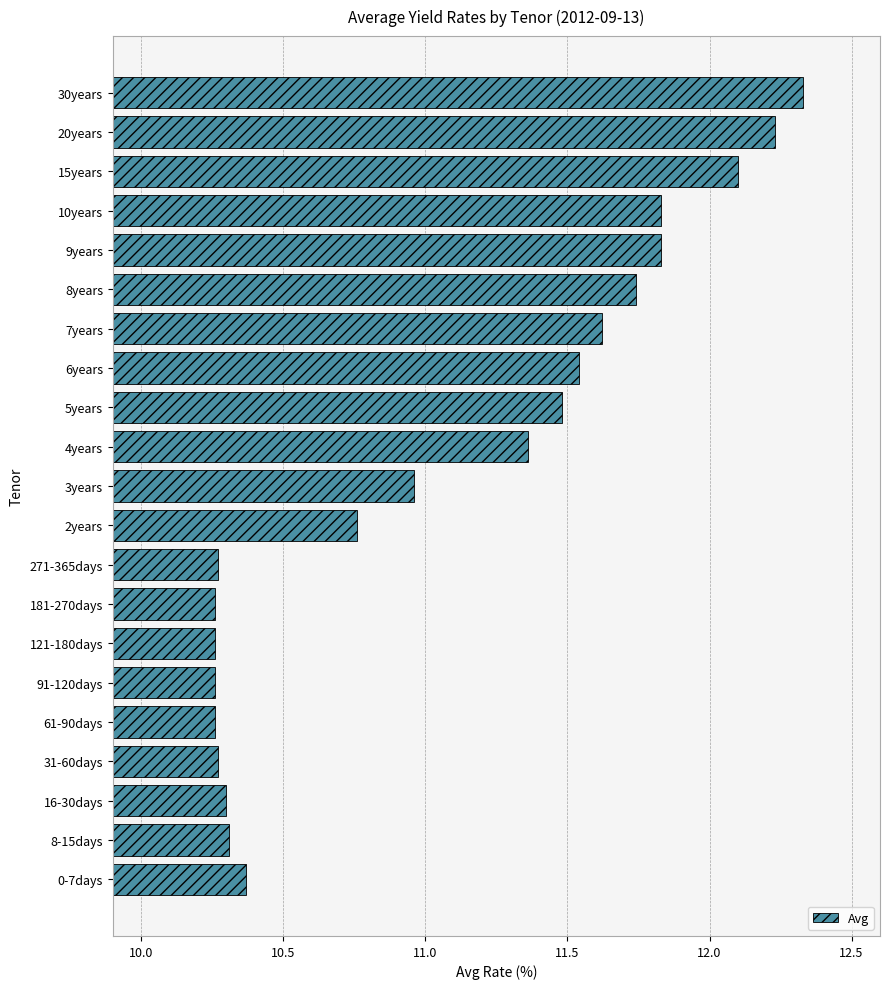

Which label corresponds to the largest value in the chart?

30years